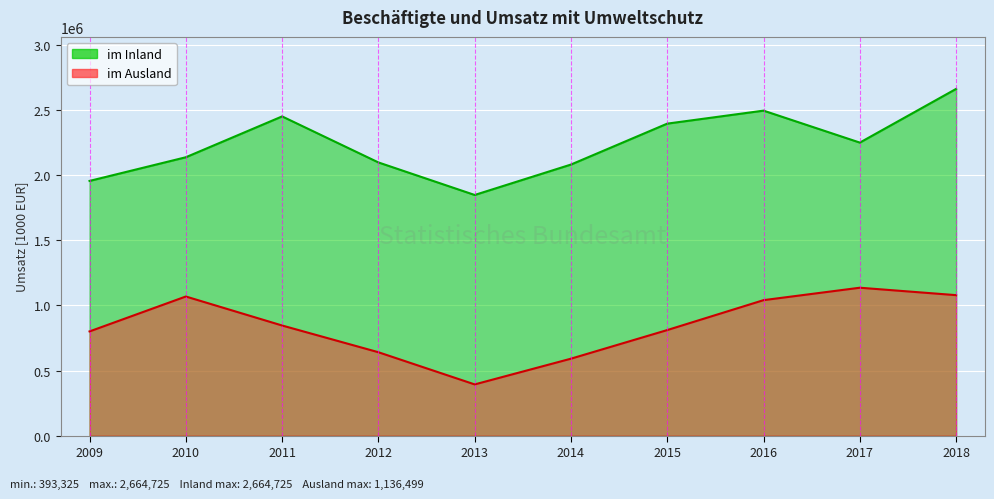

True or false: im Ausland has a value of 1040997 at 2016.

True